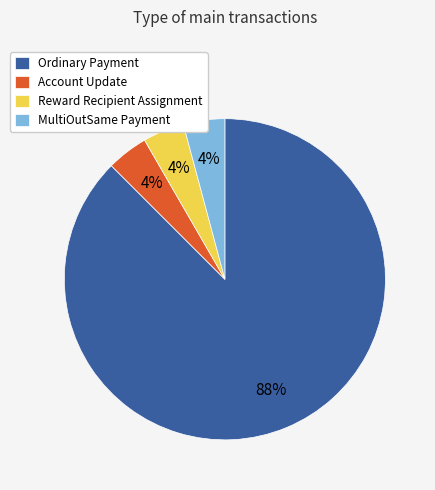

Does MultiOutSame Payment represent more than half of the total?

No